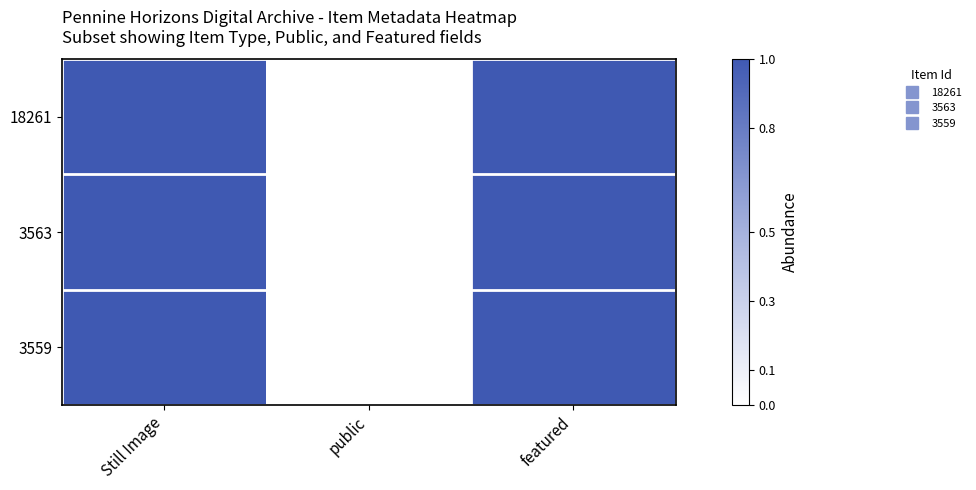

Between public and featured, which is larger?

featured